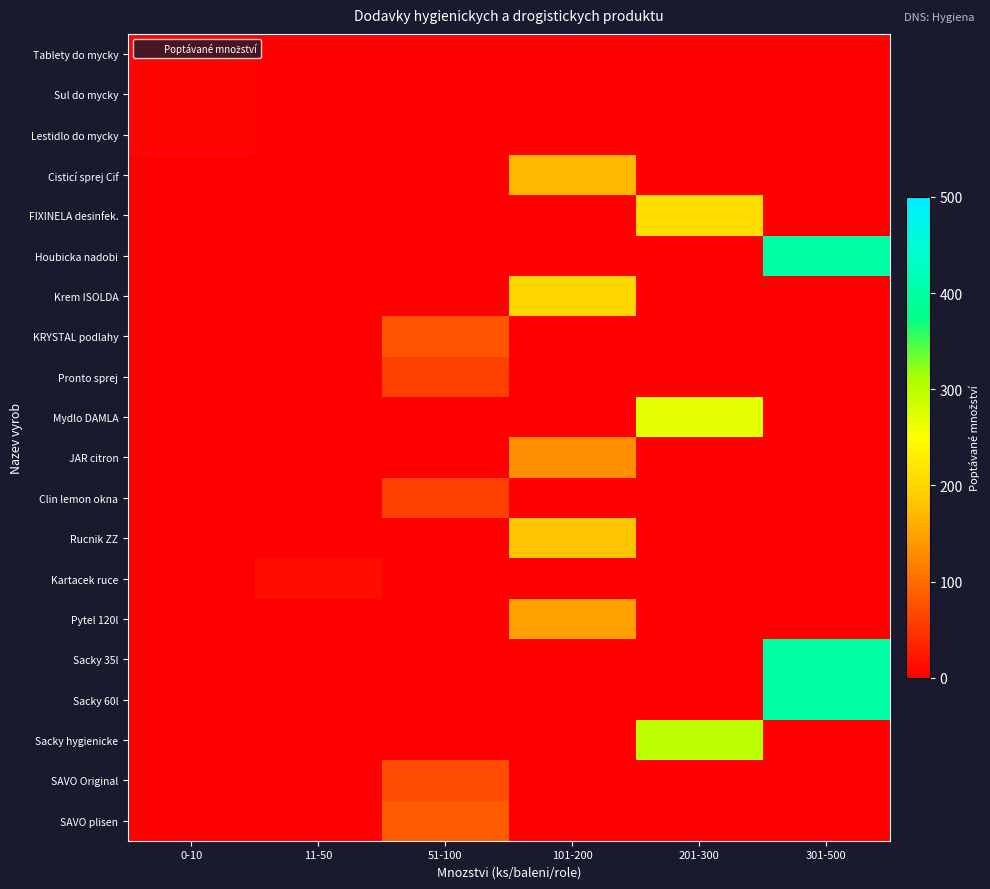

Which series changed the most between 11-50 and 301-500?

Houbicka nadobi